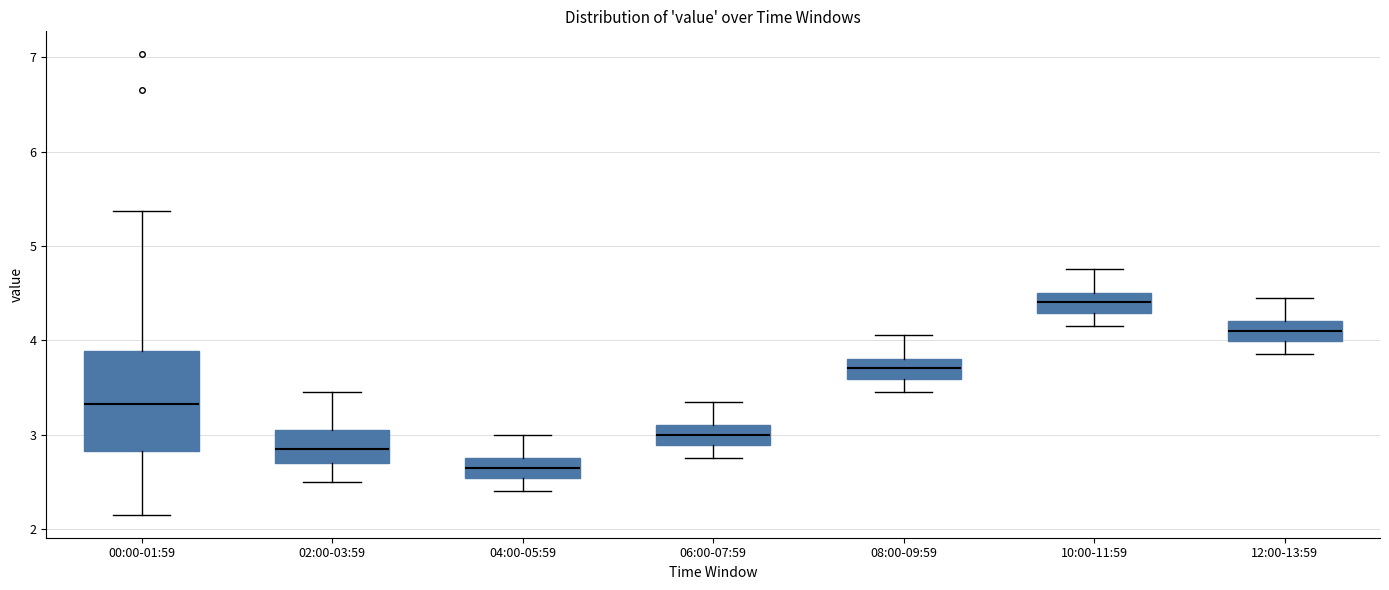

Reading left to right, read every box against the y-axis: the position of its median line, the range the box covers, and the ends of its whiskers. The values are not printed on the chart, so give them approximately, as read against the axis.

00:00-01:59: median 3.3, box 2.8 to 3.9, whiskers 2.2 to 5.4
02:00-03:59: median 2.9, box 2.7 to 3.1, whiskers 2.5 to 3.5
04:00-05:59: median 2.7, box 2.5 to 2.8, whiskers 2.4 to 3.0
06:00-07:59: median 3.0, box 2.9 to 3.1, whiskers 2.8 to 3.4
08:00-09:59: median 3.7, box 3.6 to 3.8, whiskers 3.5 to 4.1
10:00-11:59: median 4.4, box 4.3 to 4.5, whiskers 4.2 to 4.8
12:00-13:59: median 4.1, box 4.0 to 4.2, whiskers 3.9 to 4.5